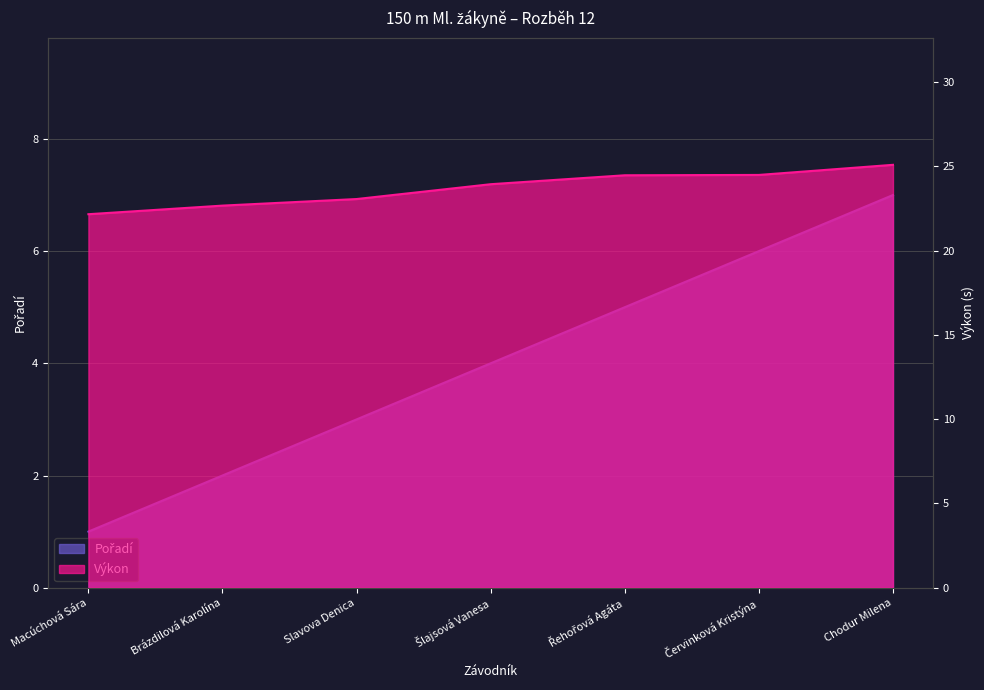

Rank the series by their maximum value, from highest to lowest.

Výkon, Pořadí